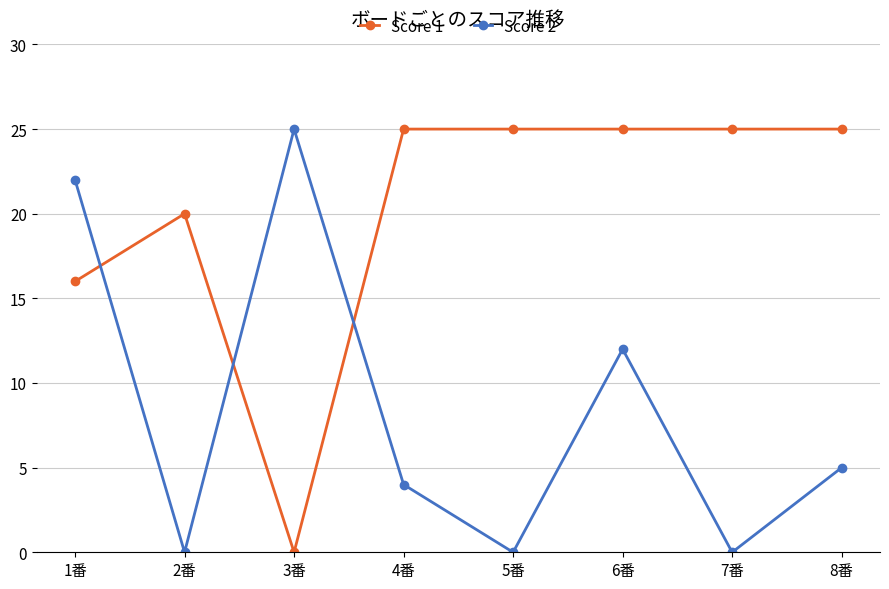

What is the maximum value shown in the chart?

25